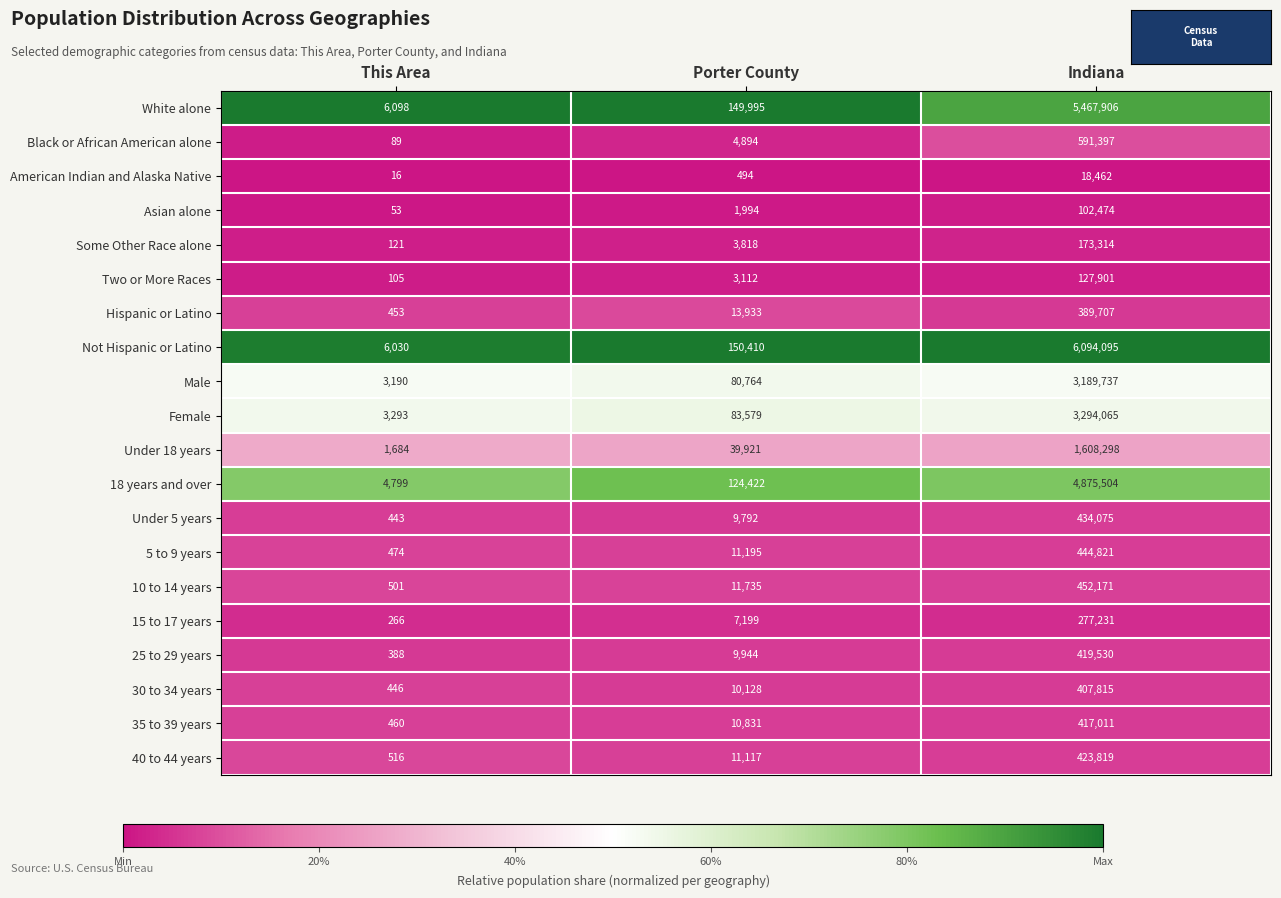

At which category is the sum across all series the highest?

Indiana